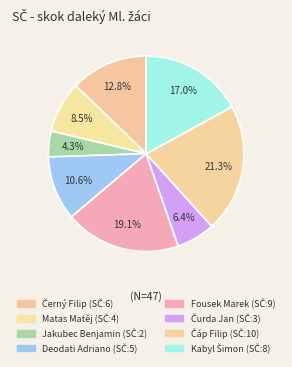

Which category has the smallest portion of the pie?

Jakubec Benjamin